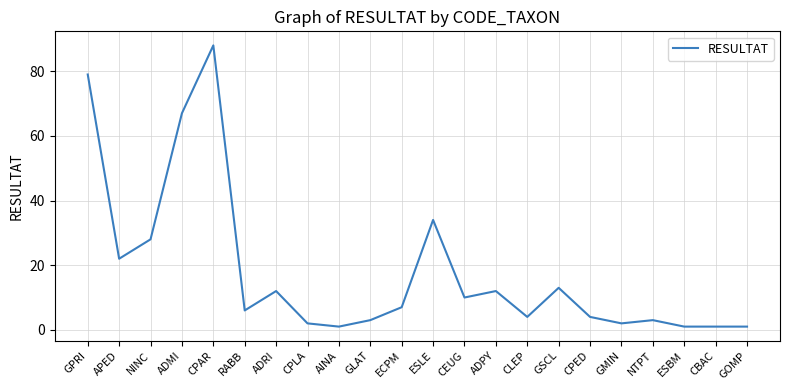

Which has a higher value, CBAC or ADPY?

ADPY